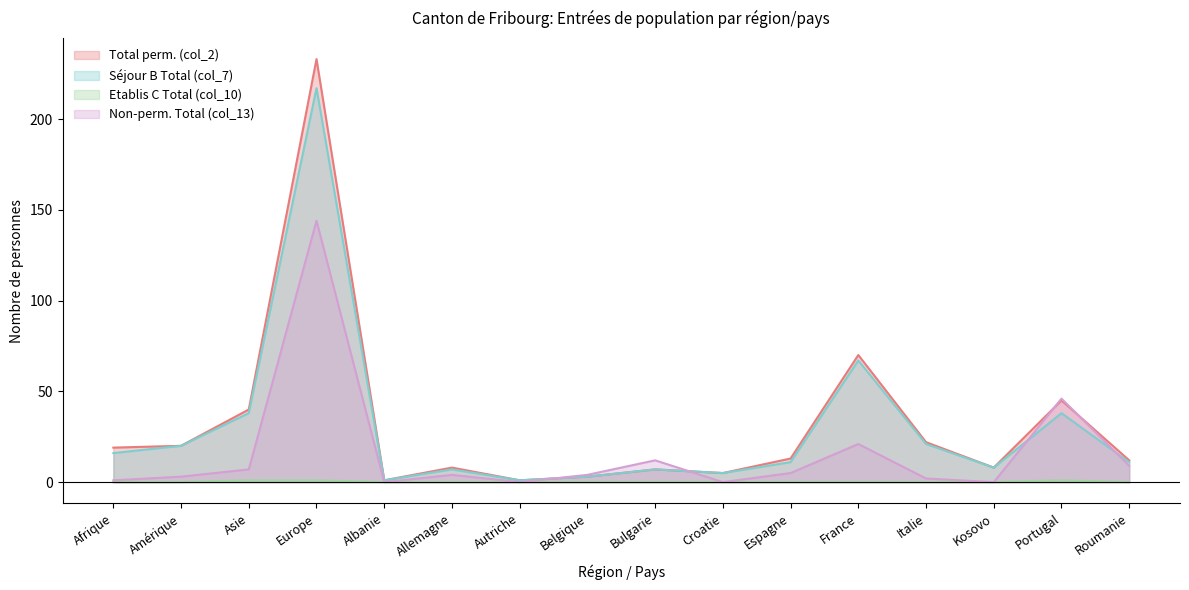

What is the sum of the Total perm. (col_2) values at Albanie and Kosovo?

9